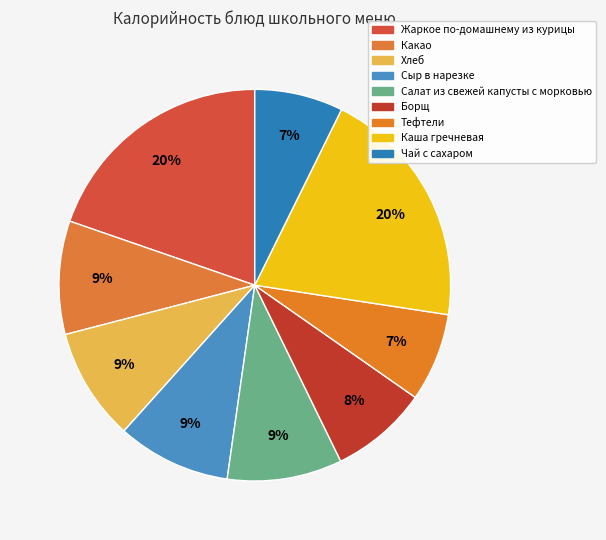

How many segments does this pie chart have?

9